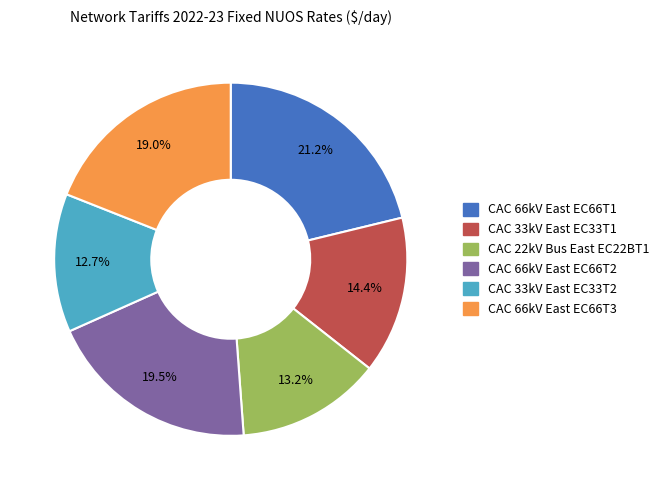

What percentage is the CAC 33kV East EC33T2 slice, to the nearest percent?

13%